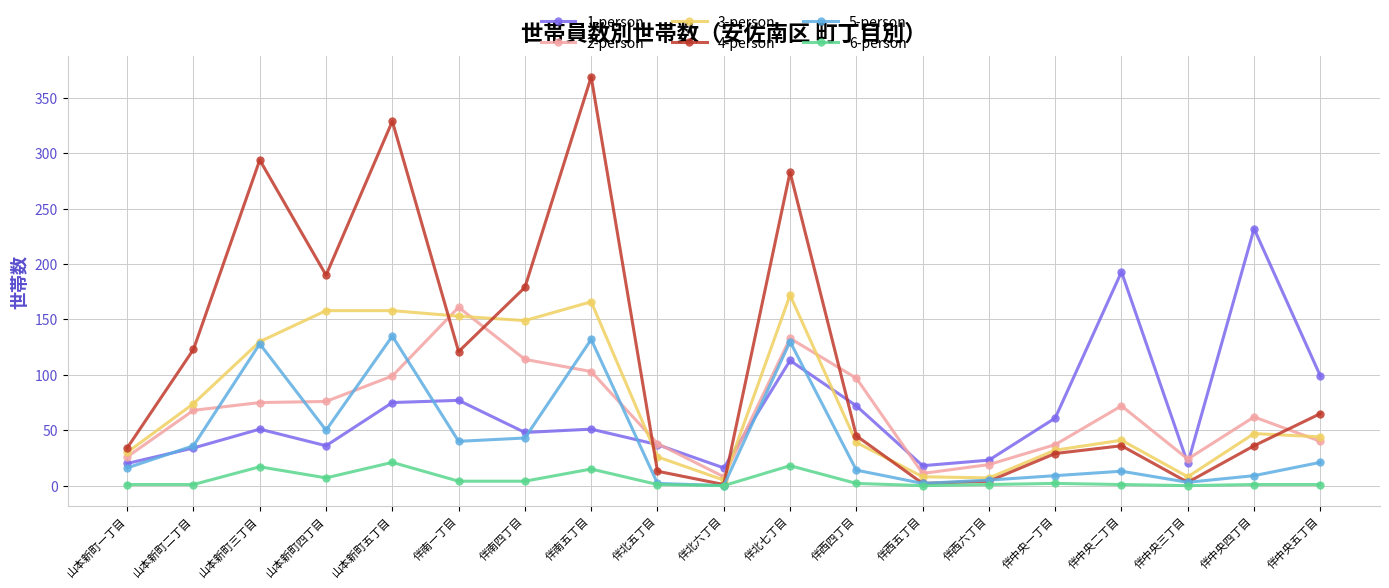

What is the maximum value shown in the chart?

369